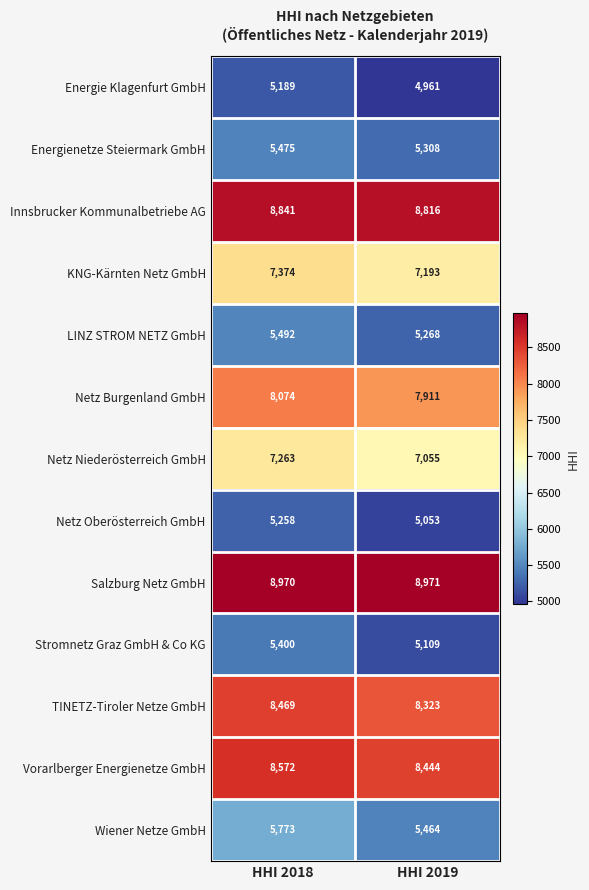

At which category is the sum across all series the highest?

HHI 2018